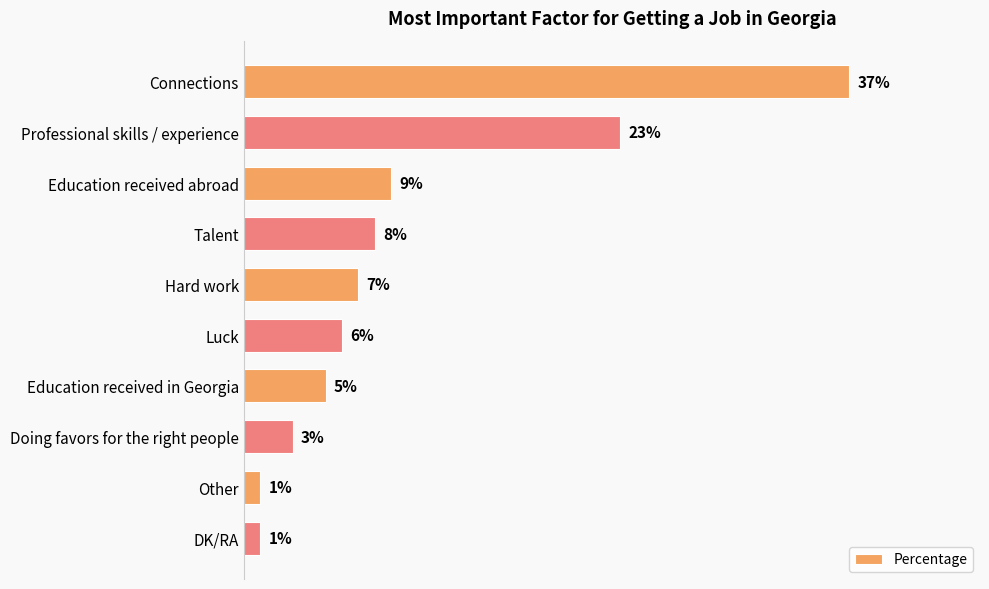

Which label corresponds to the largest value in the chart?

Connections